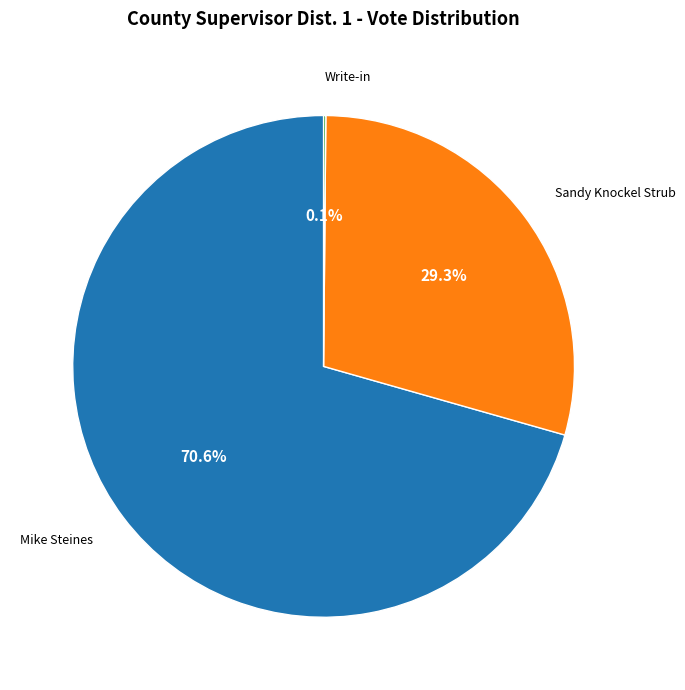

Is there a majority slice in this chart?

Yes